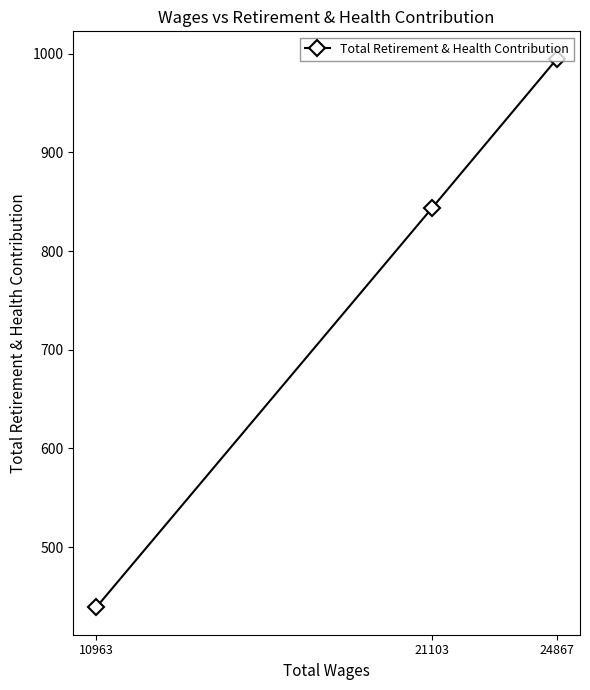

The value at 24867 is 1621. True or false?

False